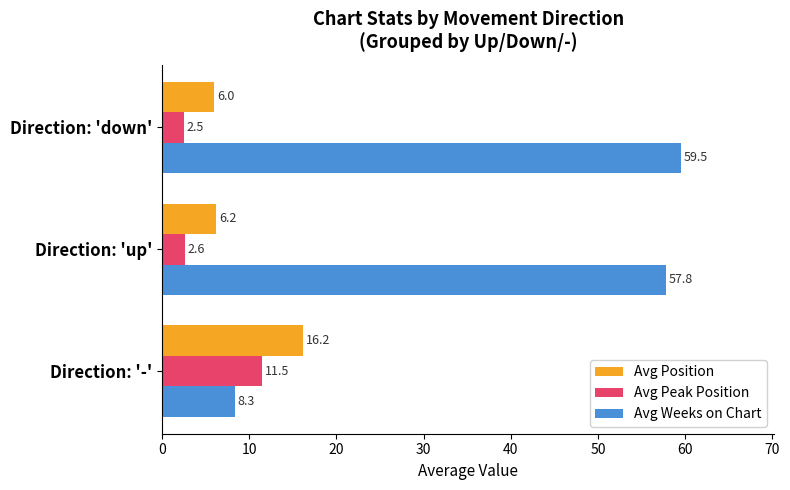

Count the number of data series in this chart.

3